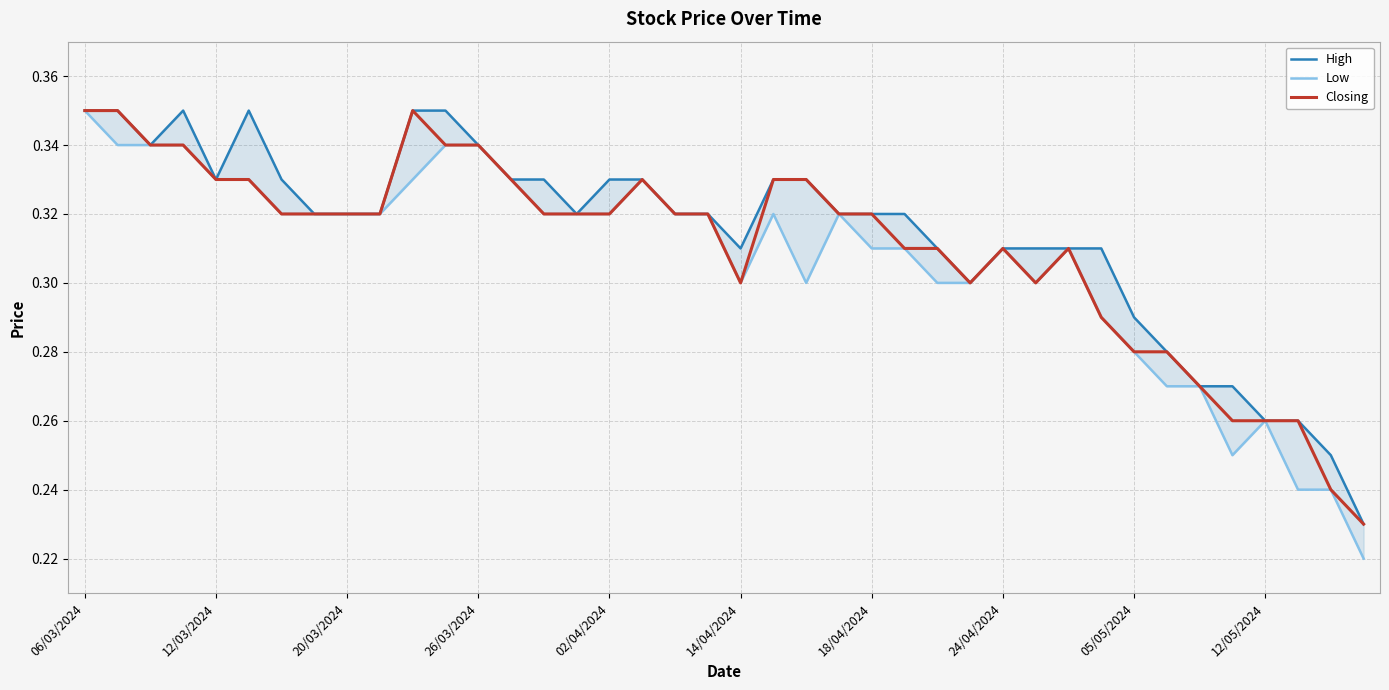

True or false: Closing and High cross at least once.

False